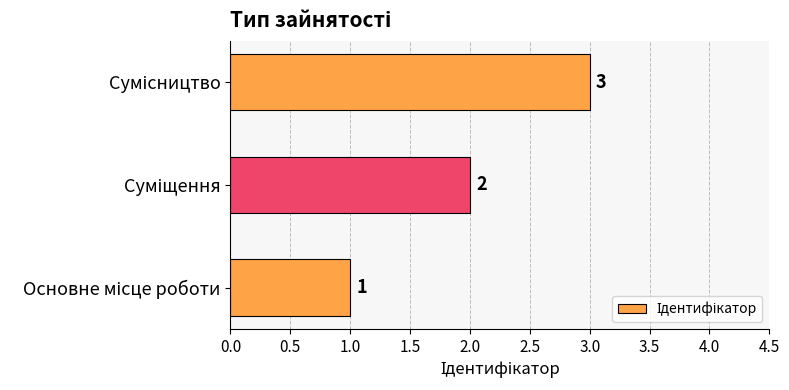

What is the difference between the second highest and minimum values?

1